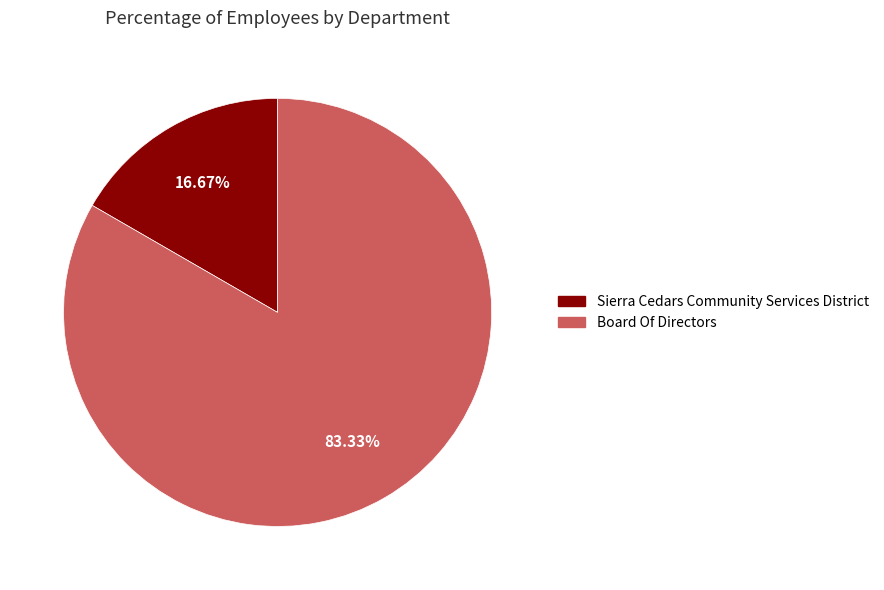

What is the smallest slice in the pie chart?

Sierra Cedars Community Services District